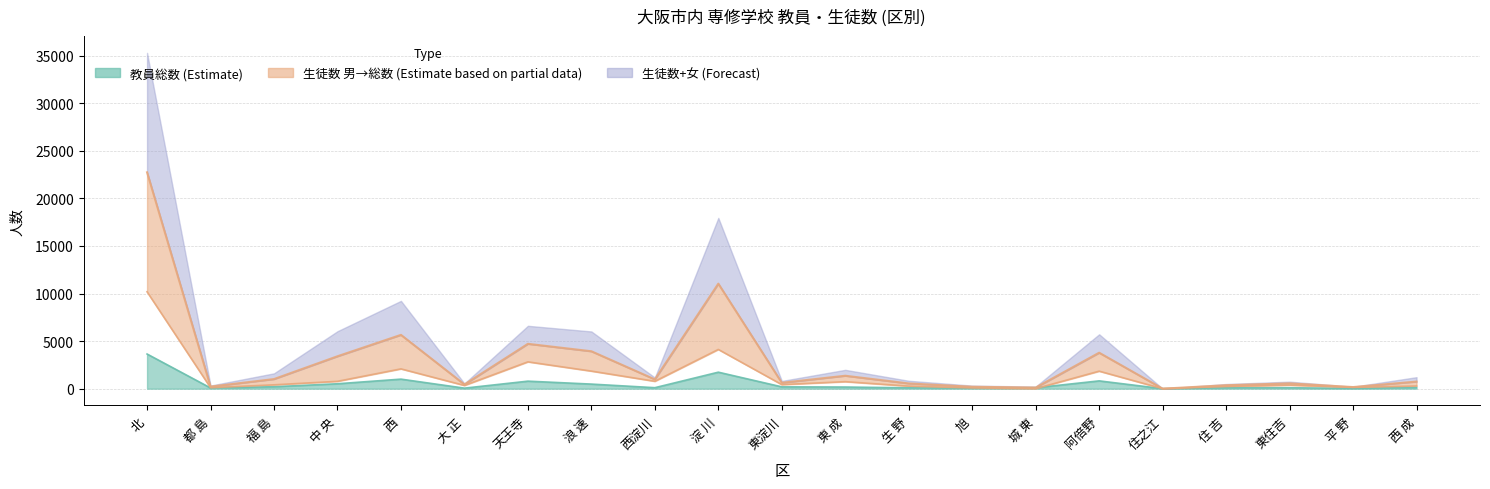

At 生 野, list the series in order from largest to smallest.

男(教員), 総数(生徒), 総数(教員)